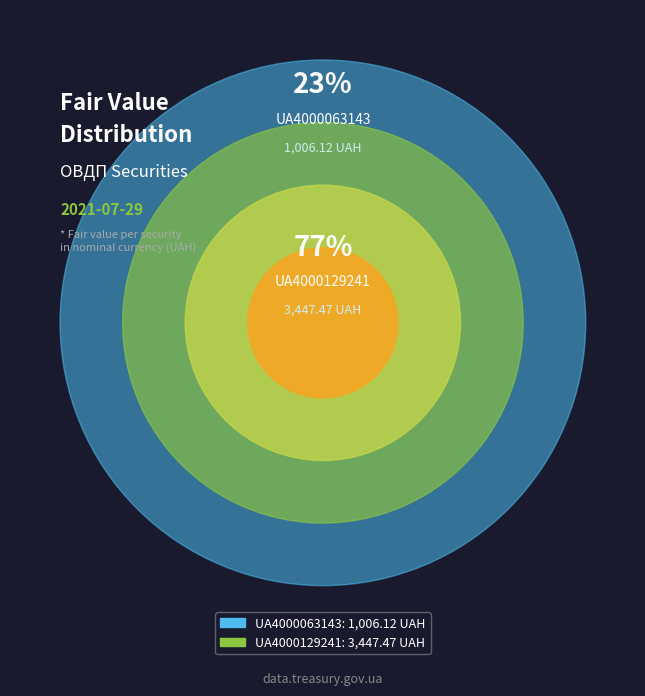

Count the number of slices in the pie.

2